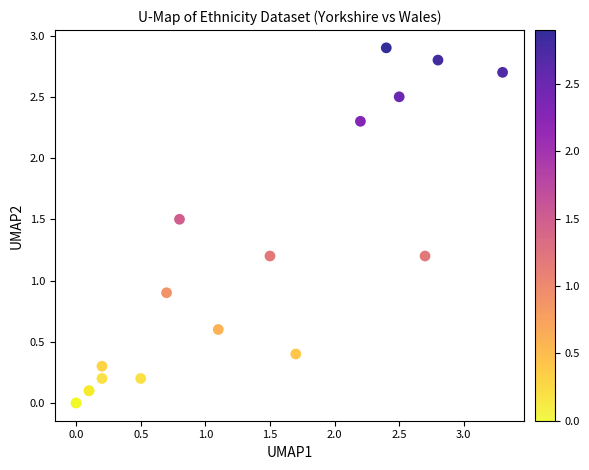

What Y value in the scatter plot is closest to 1?

0.9